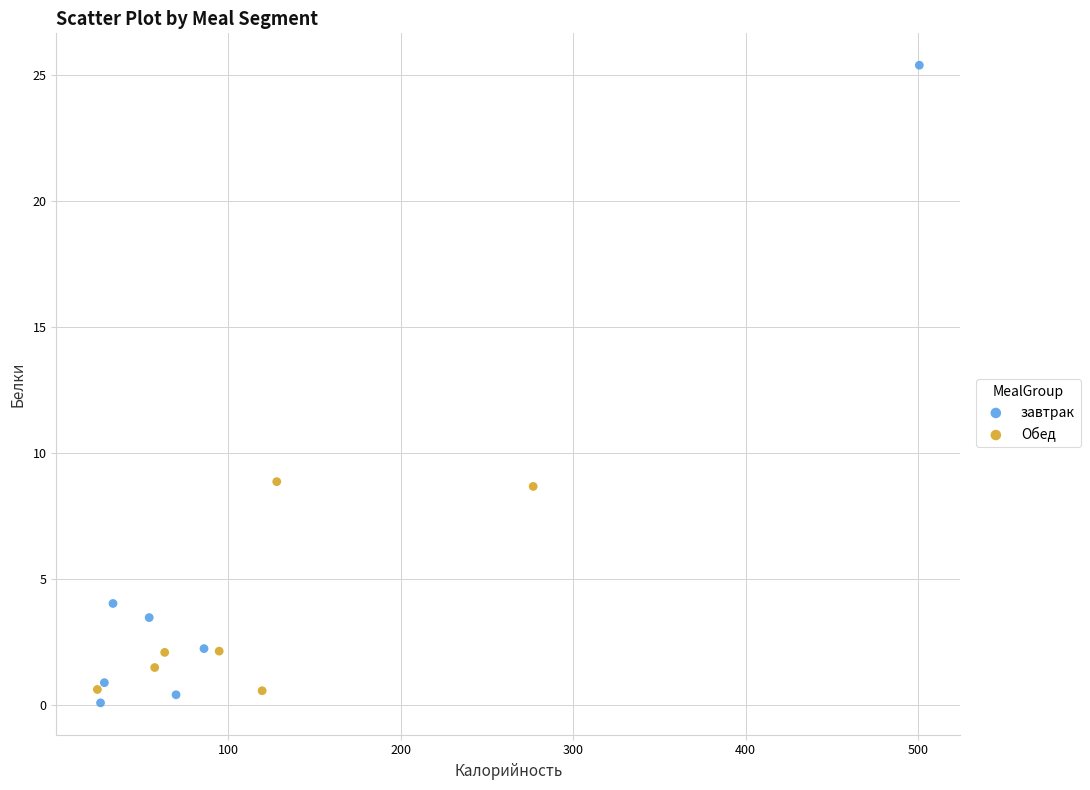

Which series has the widest spread of Y values?

завтрак